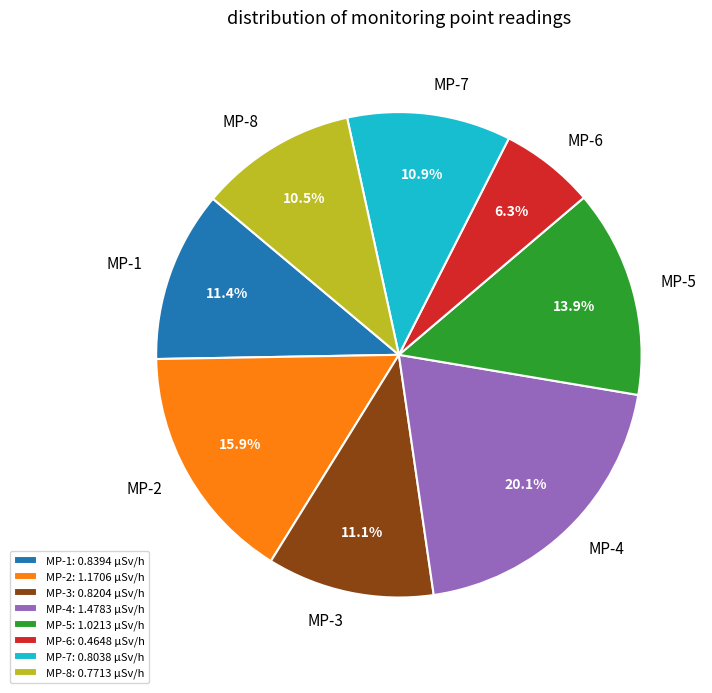

To the nearest percent, what percentage of the pie is MP-1?

11%